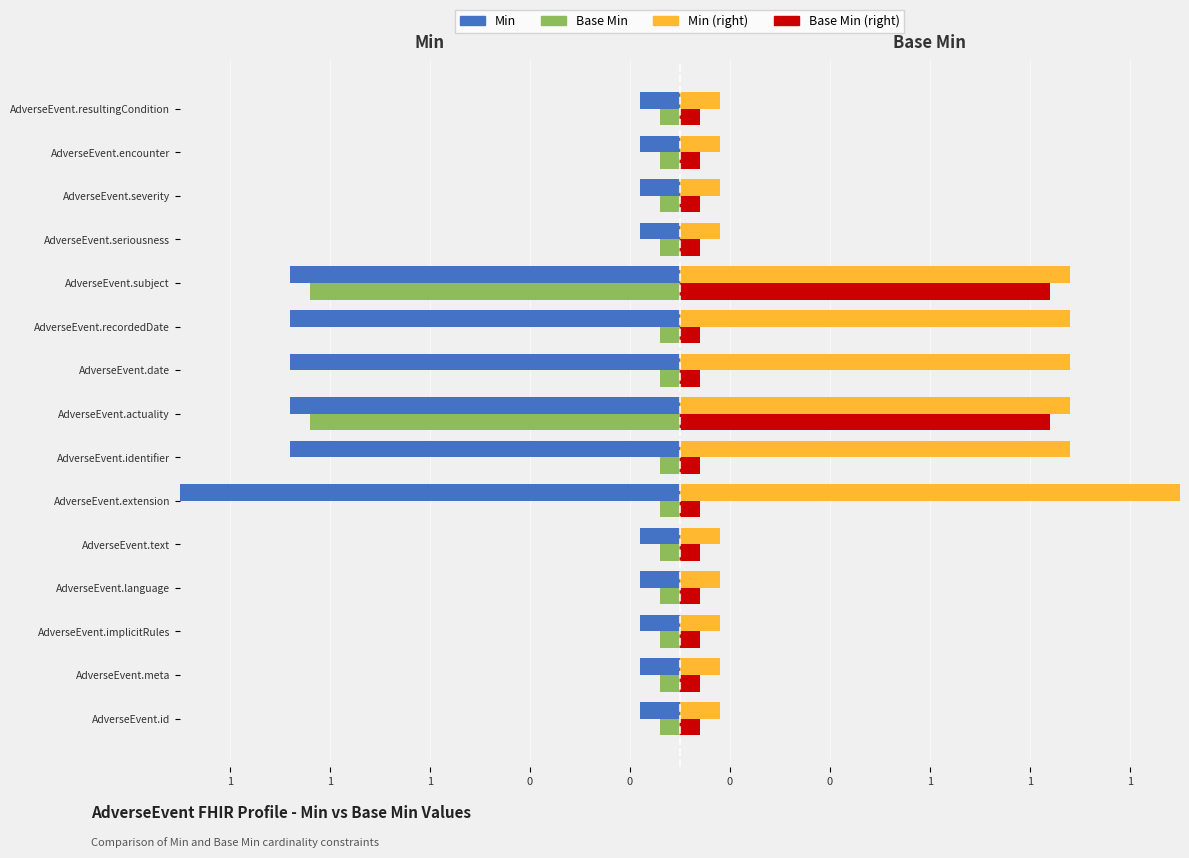

What is the average value of the Min series?

-2.0